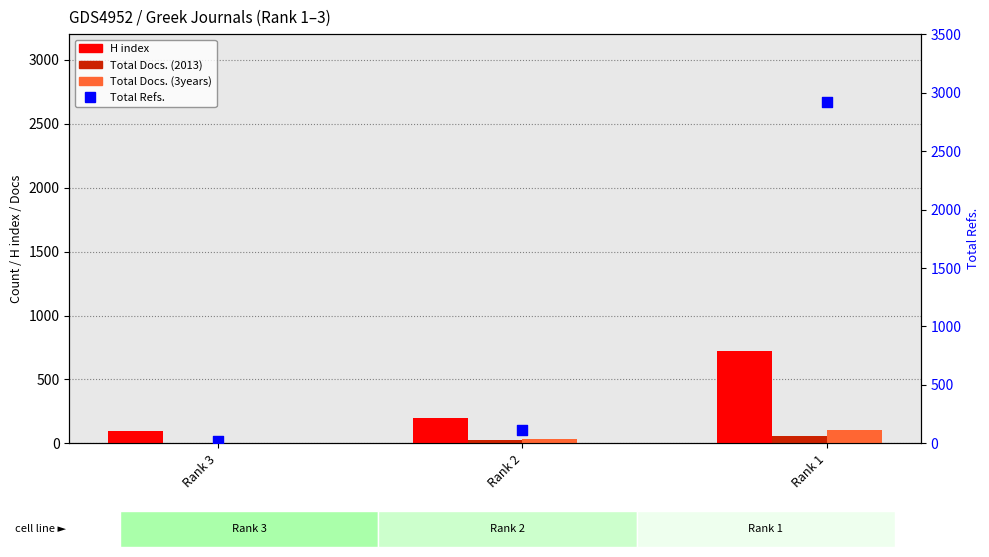

Is the value of Total Docs. (2013) at Rank 1 greater than the value of Total Refs. at Rank 3?

Yes